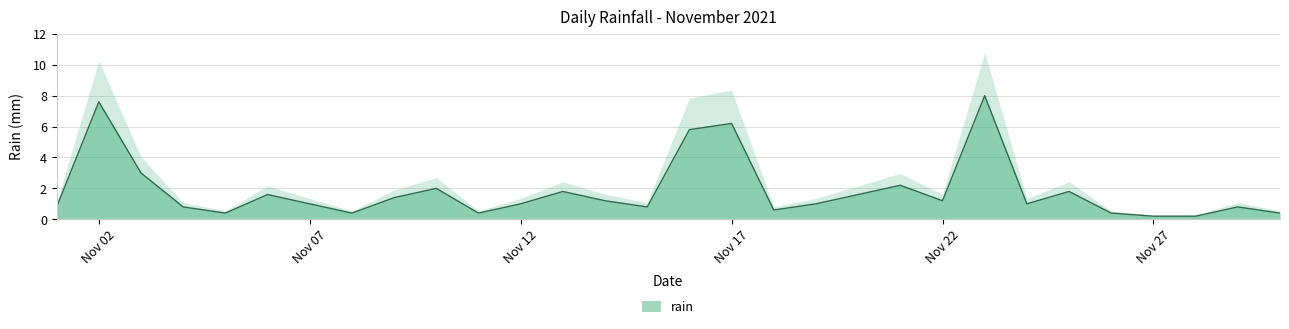

How many interior local peaks (higher than both neighbors) does the data have?

9